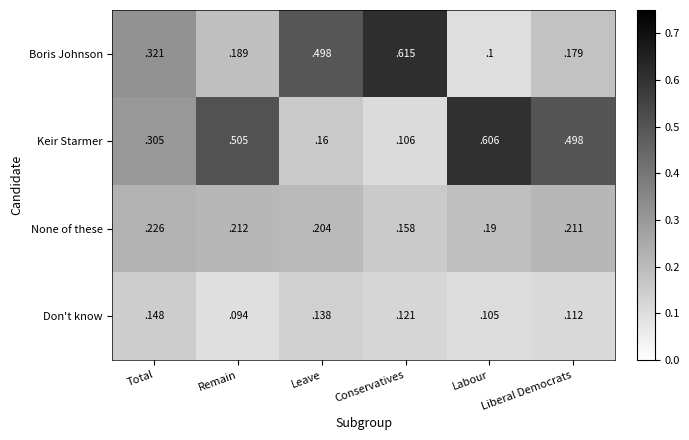

At how many categories does at least one series exceed 0?

6